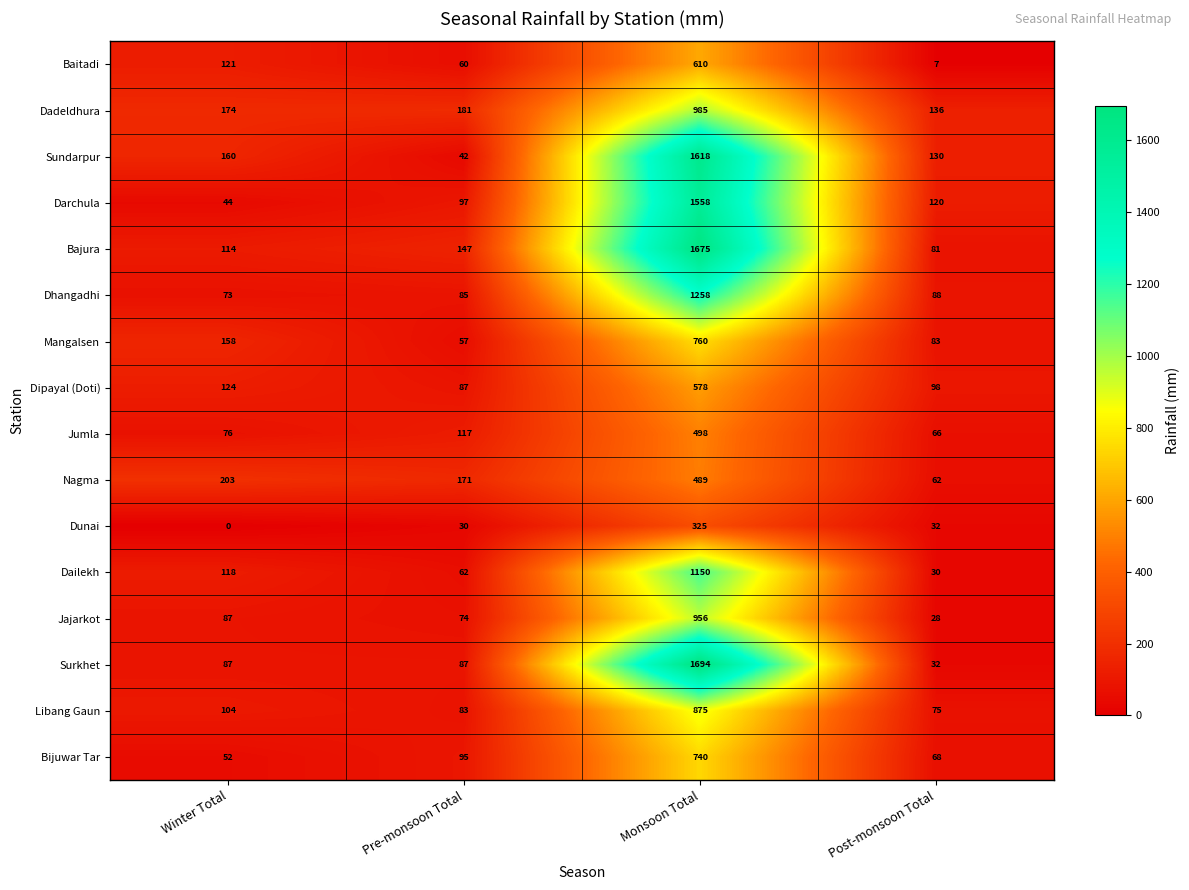

Where is Nagma nearest to the value 275?

Winter Total